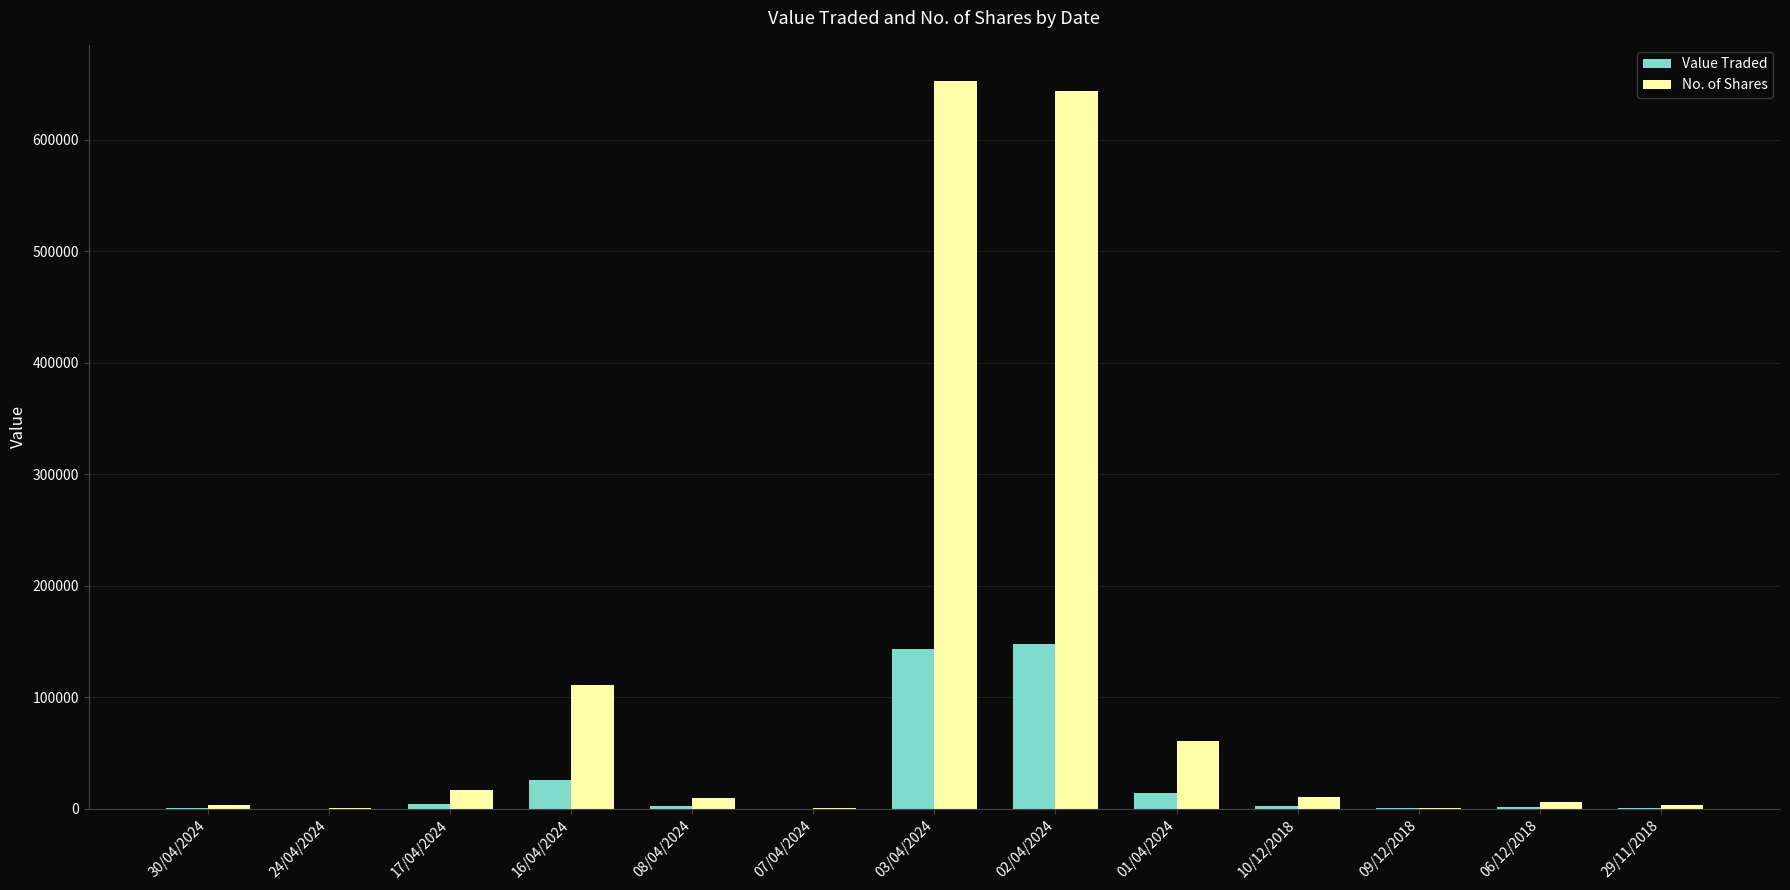

What is the sum of all Value Traded values?

343805